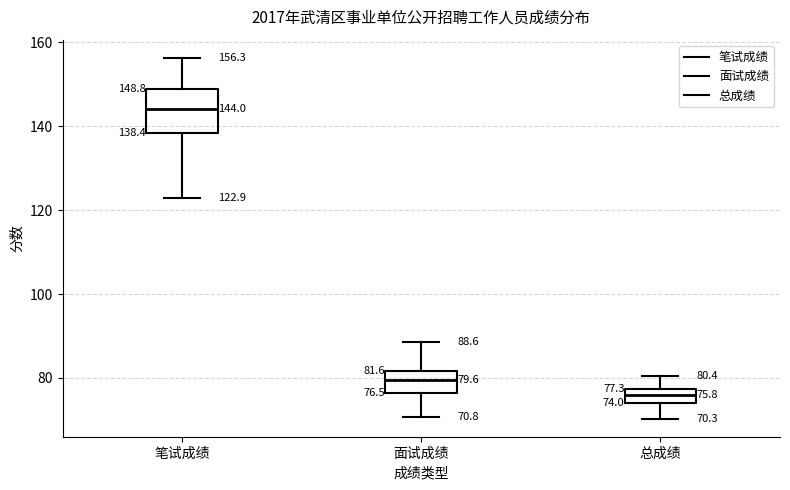

Which box is the tallest, from its lower edge to its upper edge?

笔试成绩